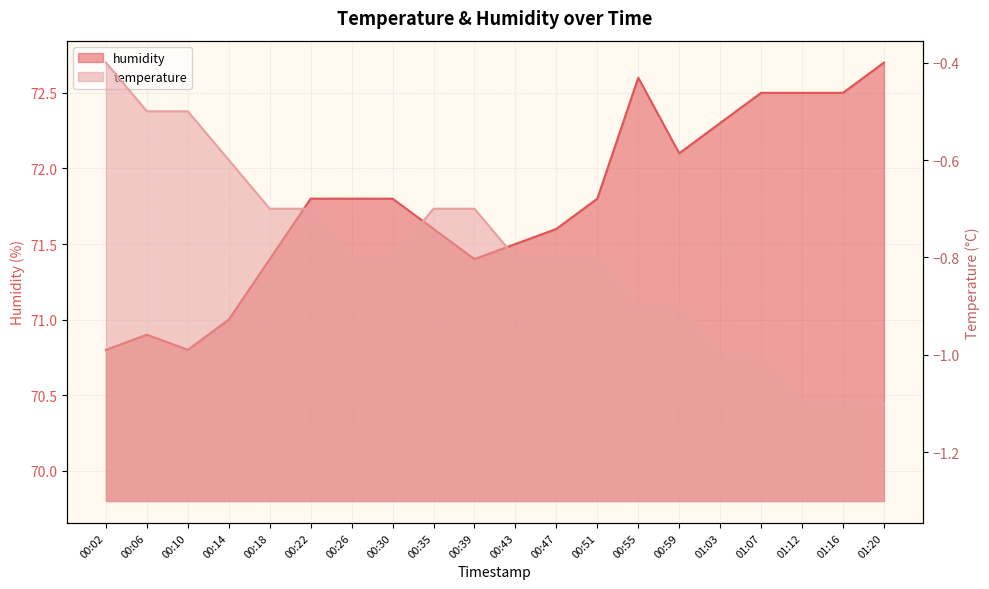

What is the maximum value for temperature?

-0.4